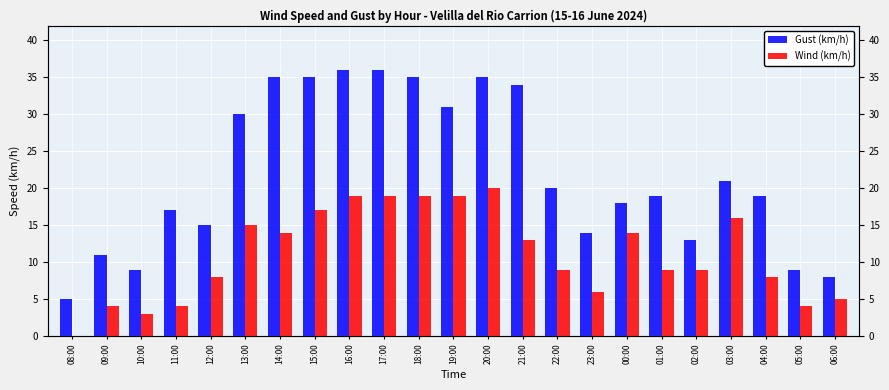

What is the difference between the maximum and minimum values in the Wind (km/h) series?

20